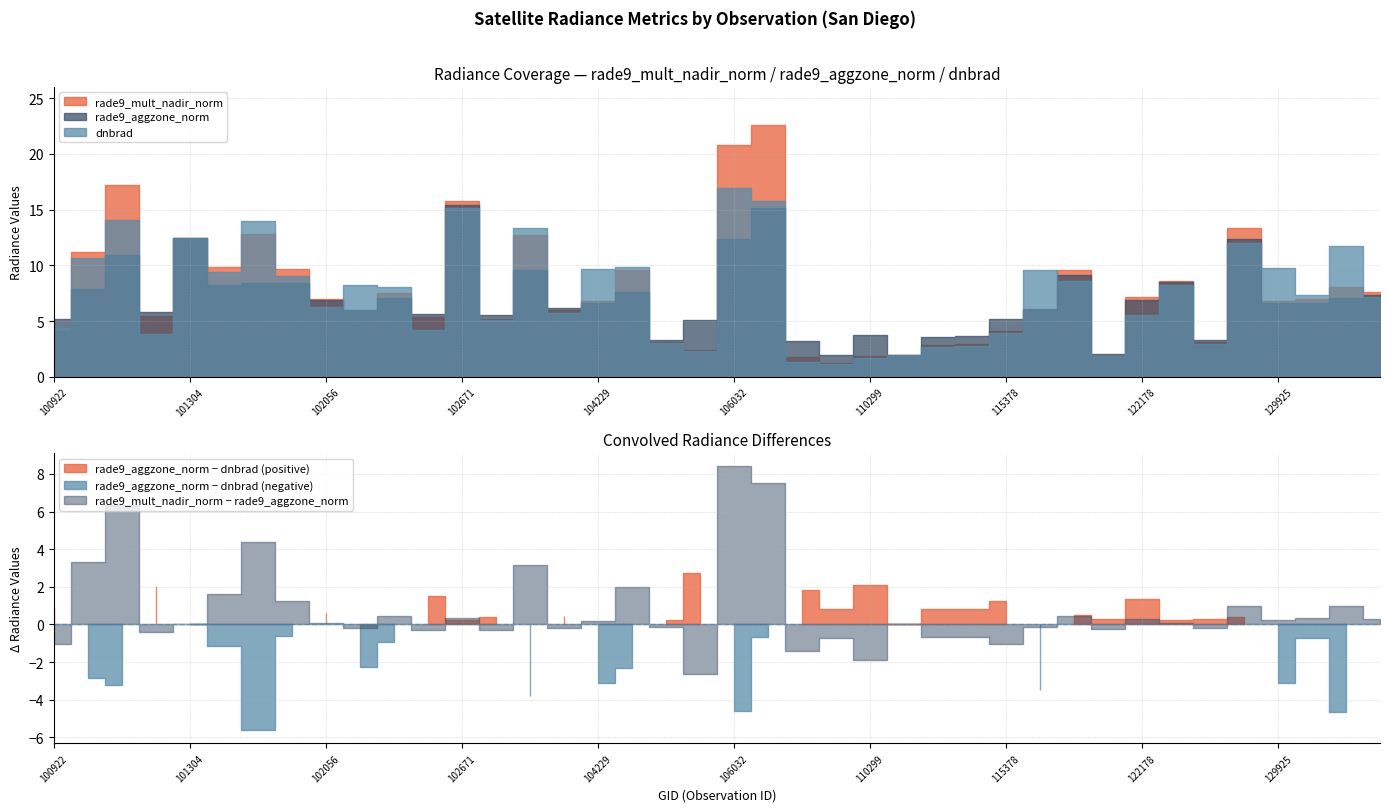

True or false: rade9_mult_nadir_norm has more than 2 interior local peaks.

True